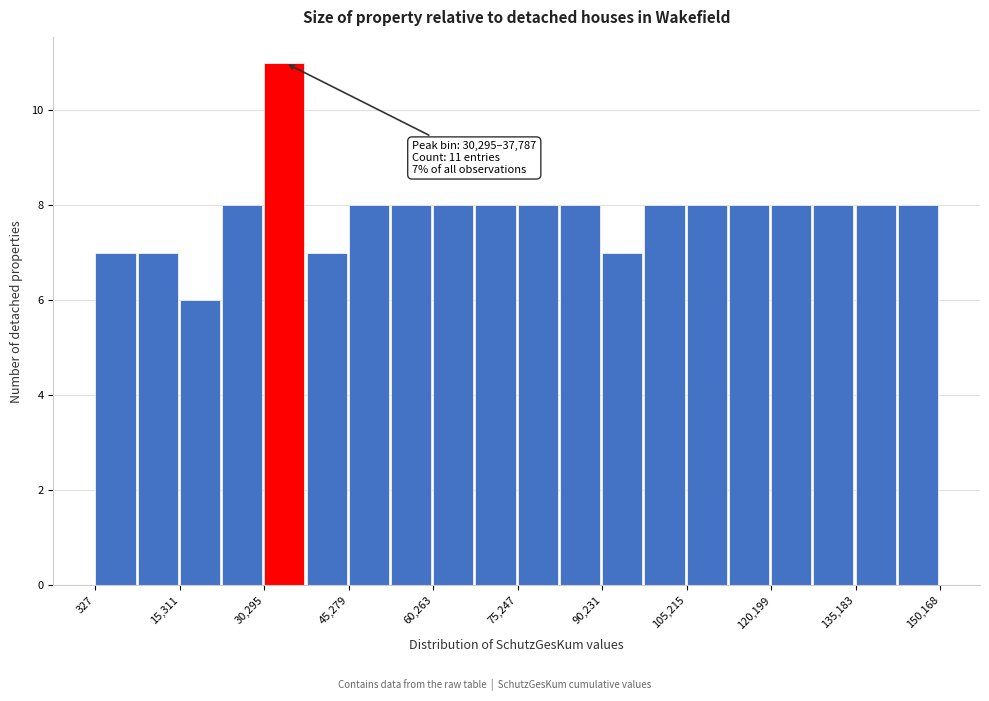

Around what value on the x-axis is the tallest bar? Give the approximate position of its centre, as read against the axis.

34000